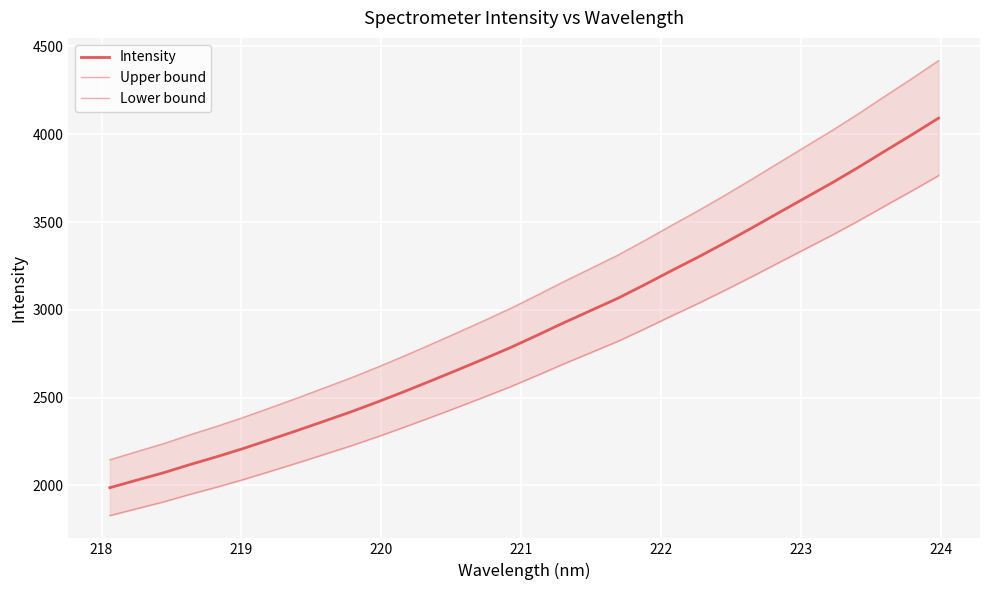

What is the label of the 4th point from the left?

220